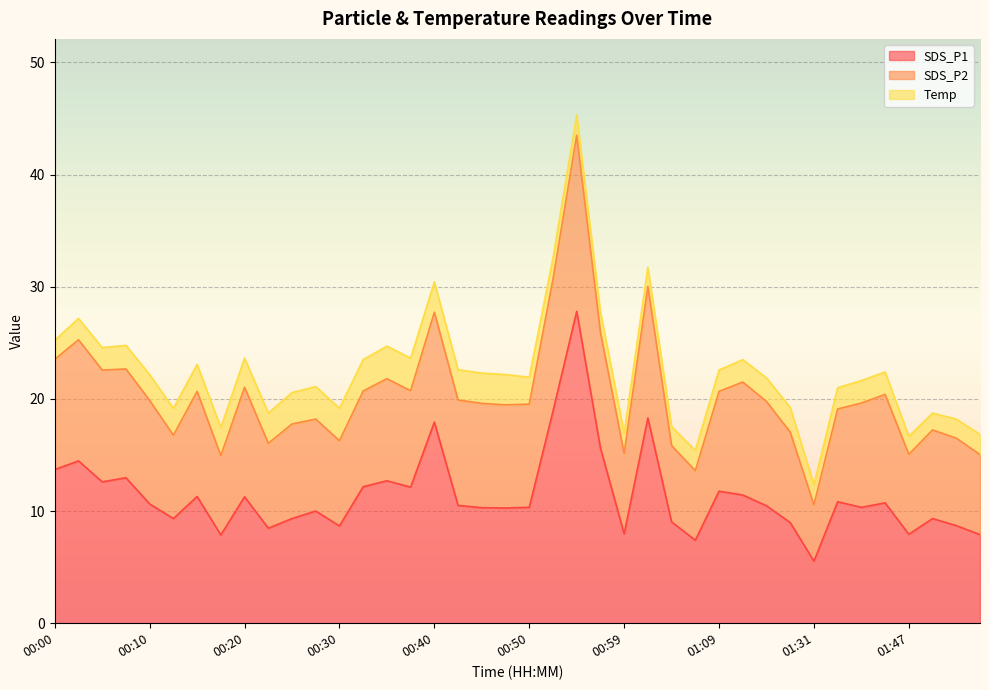

What is the maximum value for SDS_P1?

27.8